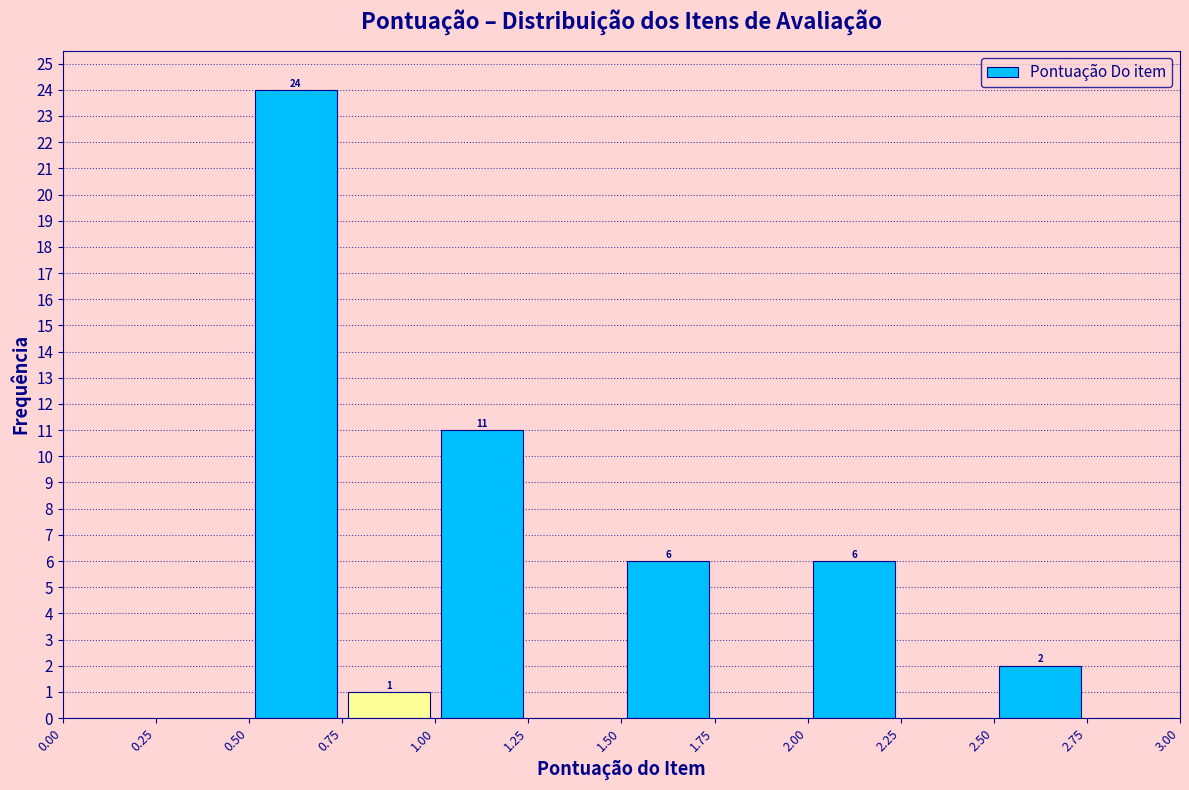

Which range on the x-axis has the tallest bar?

0.50 to 0.75